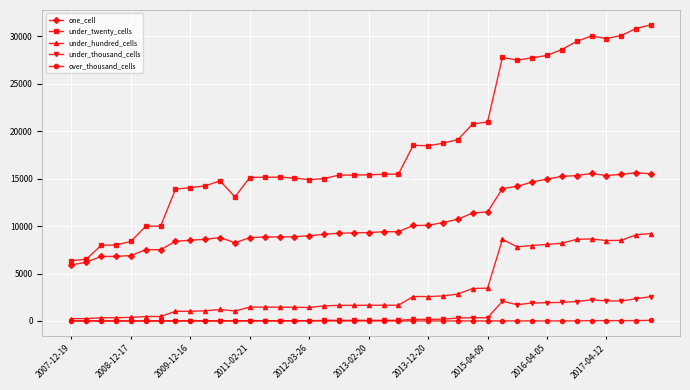

Rank the series by their maximum value, from lowest to highest.

over_thousand_cells, under_thousand_cells, under_hundred_cells, one_cell, under_twenty_cells